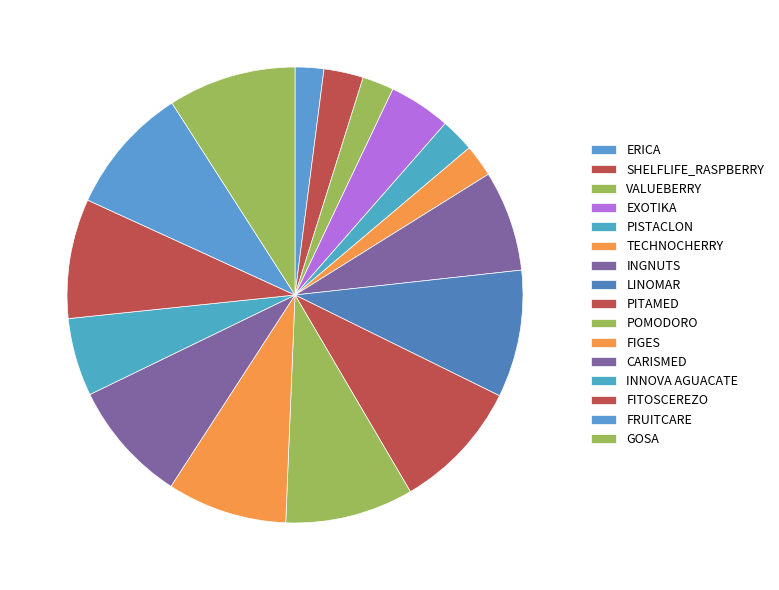

Is there a majority slice in this chart?

No